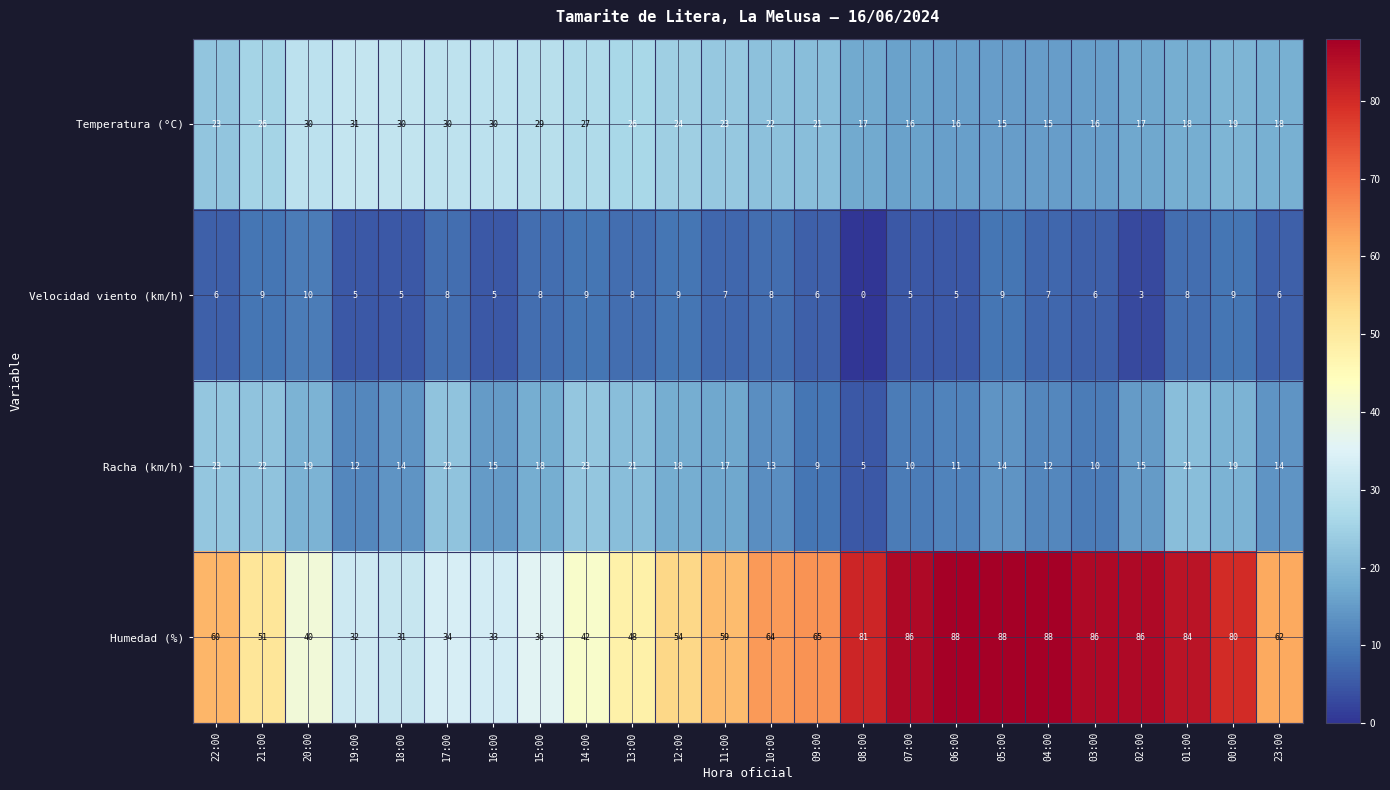

True or false: Humedad (%) has a value of 60 at 22:00.

True